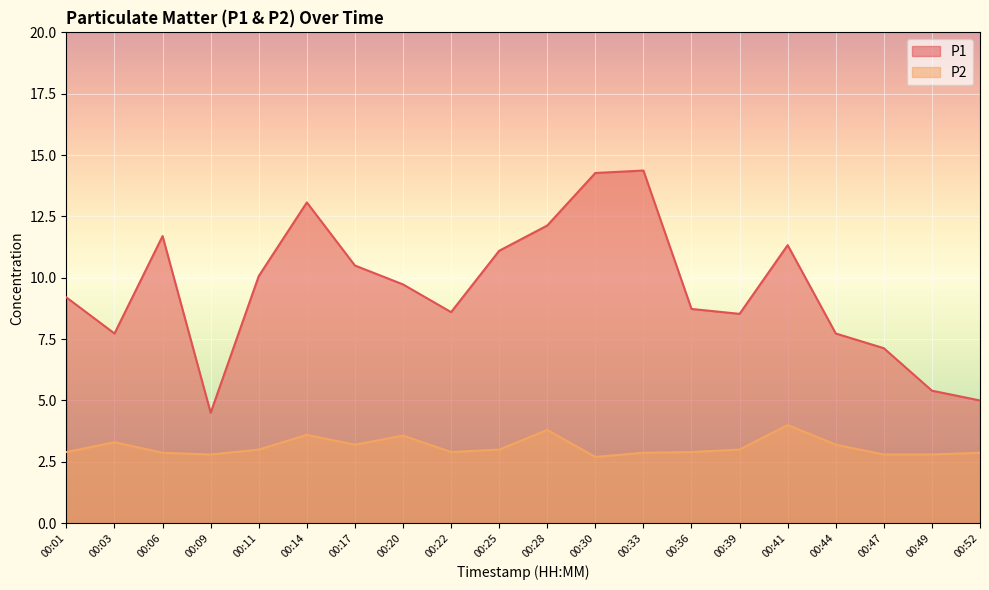

How many data points does each series have?

20